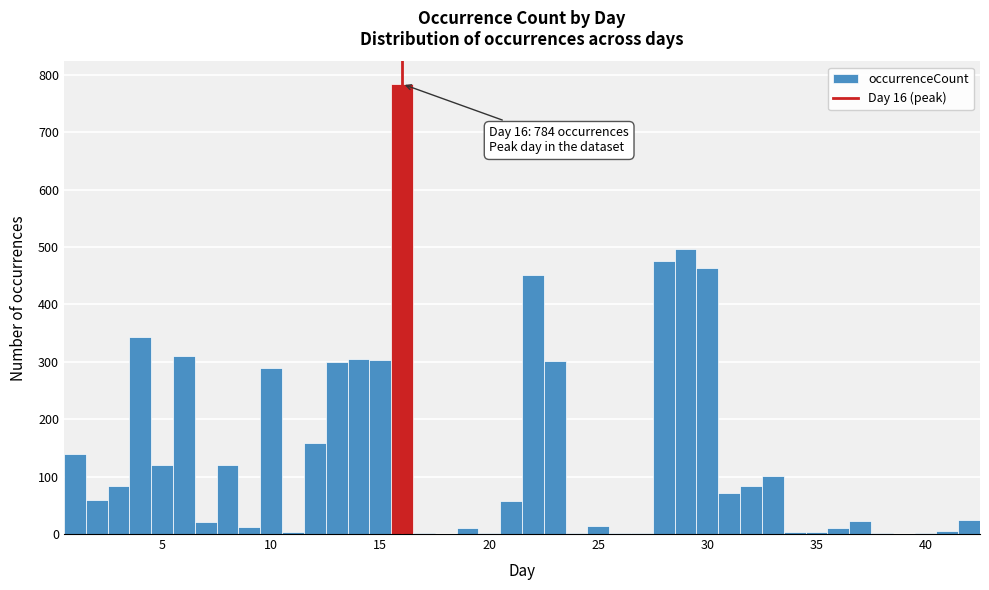

Around what value on the x-axis is the tallest bar? Give the approximate position of its centre, as read against the axis.

16.0